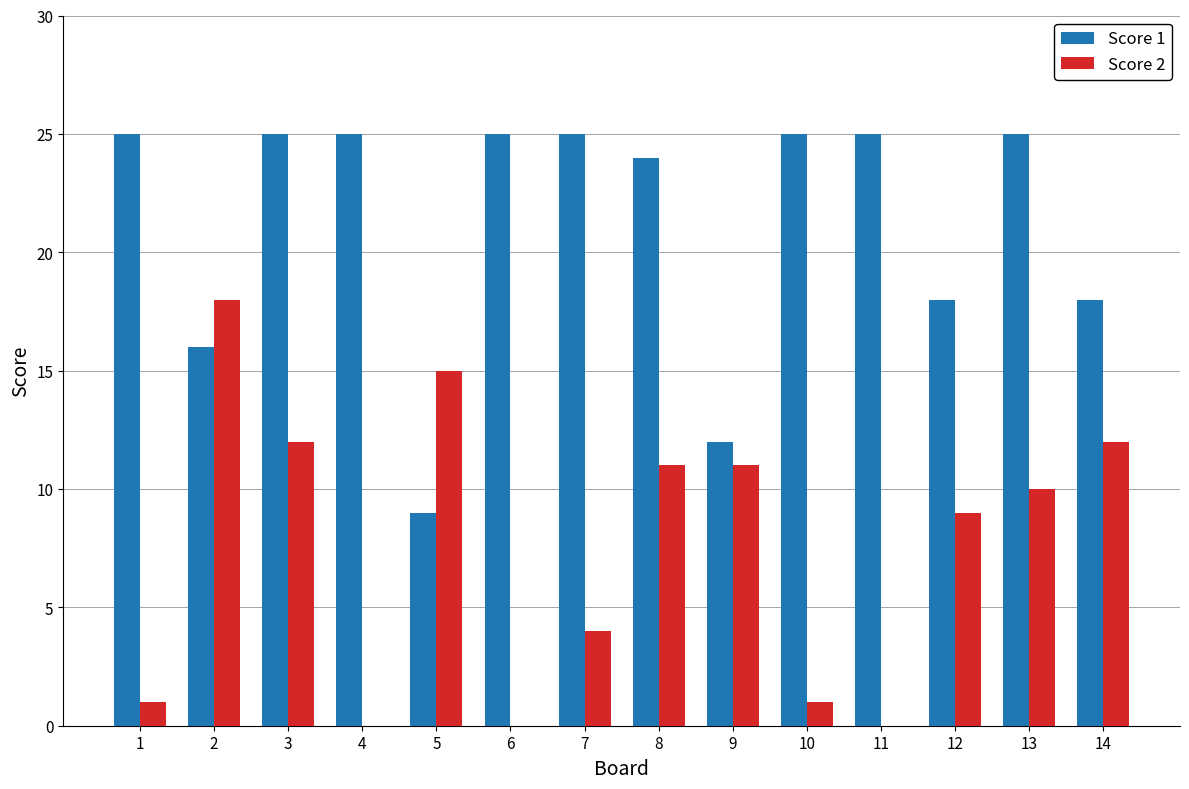

The value of Score 2 at 7 is 7. True or false?

False